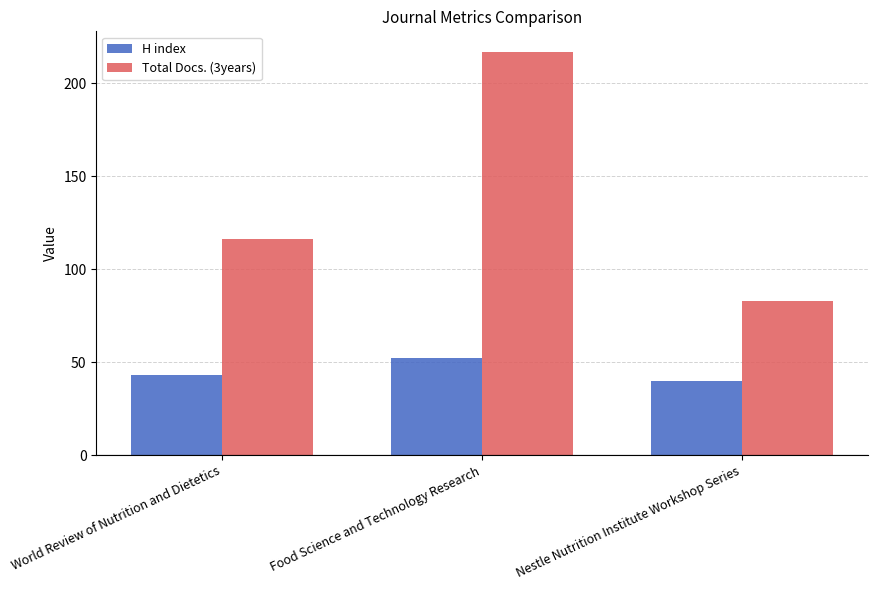

Reading left to right, what are all the values shown in this chart?

H index: 43	52	40
Total Docs. (3years): 116	217	83